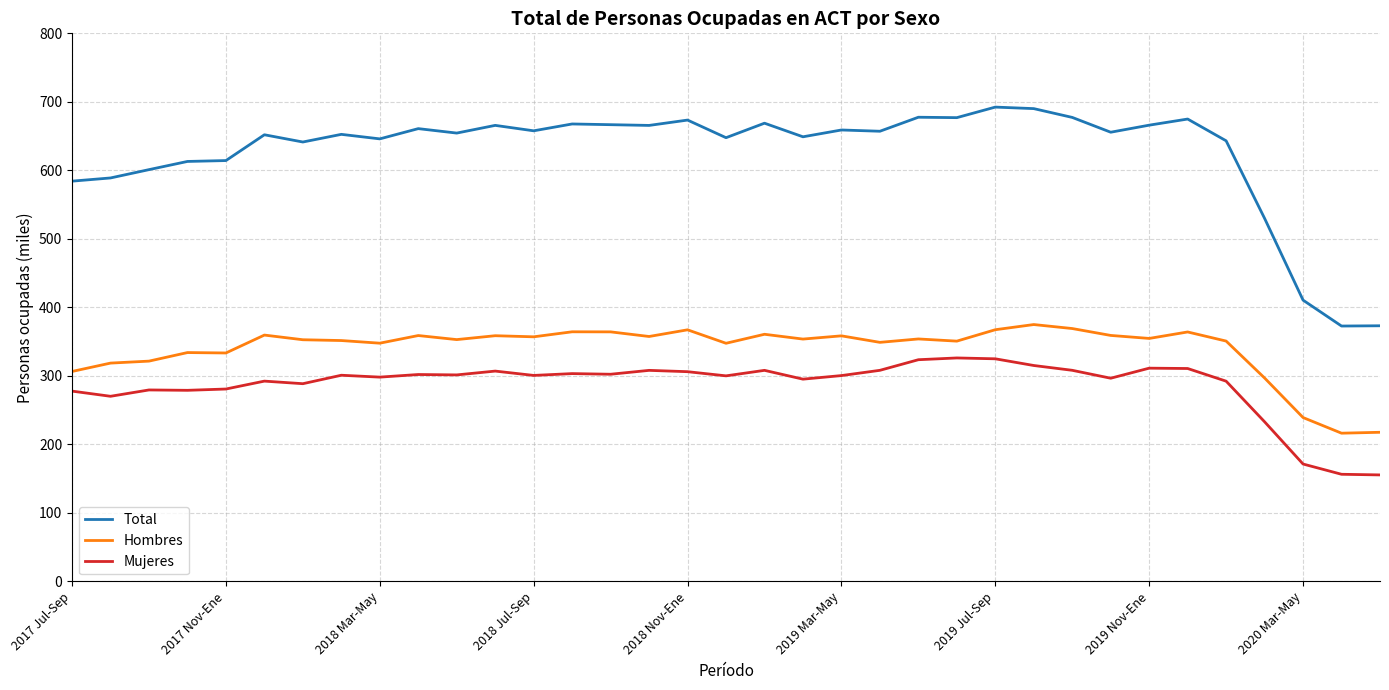

How many lines are shown in the chart?

3